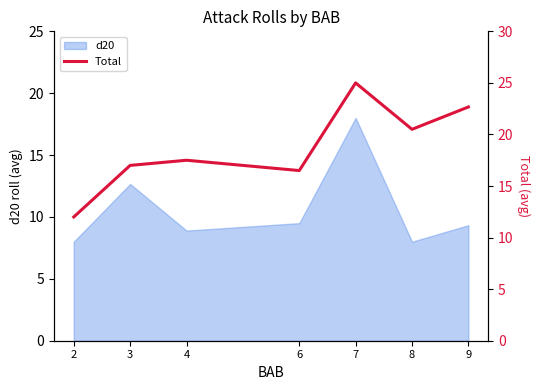

Which category has the lowest value across all series?

2